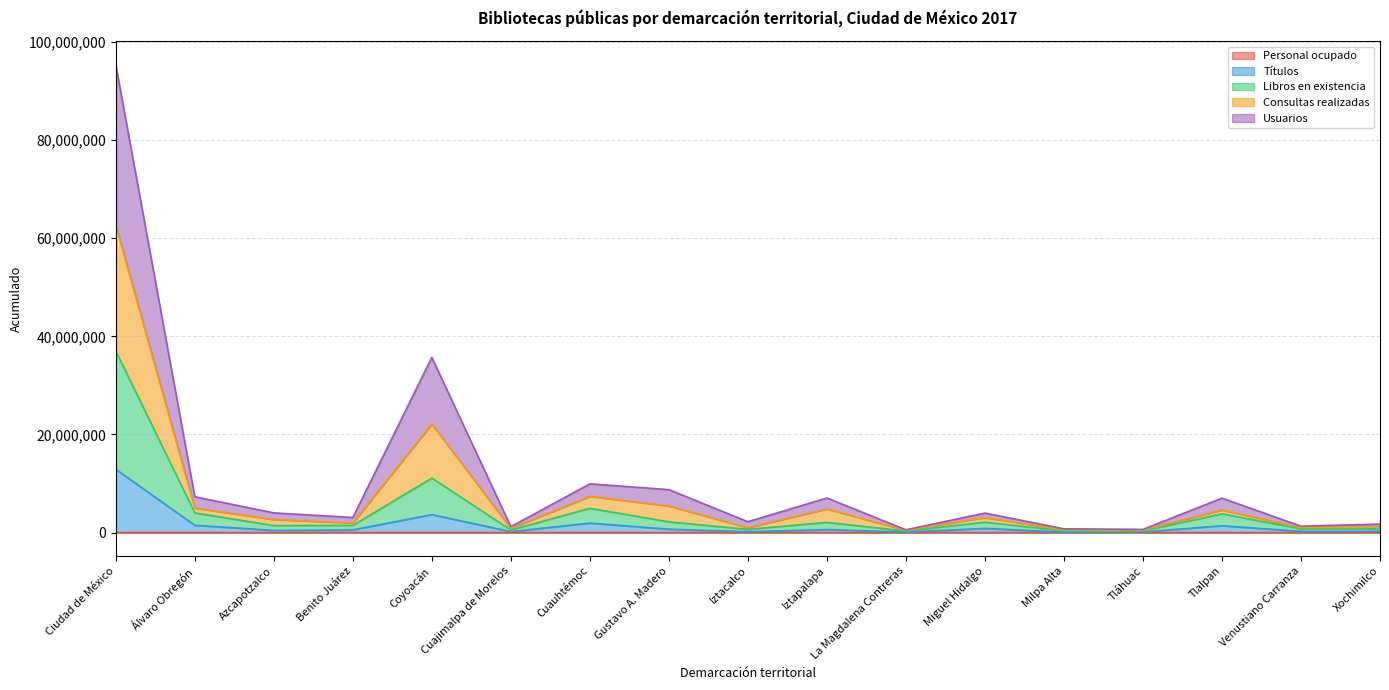

List the labels in order of Libros en existencia value, largest first.

Ciudad de México, Coyoacán, Cuauhtémoc, Álvaro Obregón, Tlalpan, Gustavo A. Madero, Miguel Hidalgo, Iztapalapa, Benito Juárez, Azcapotzalco, Venustiano Carranza, Xochimilco, Iztacalco, Cuajimalpa de Morelos, Milpa Alta, Tláhuac, La Magdalena Contreras